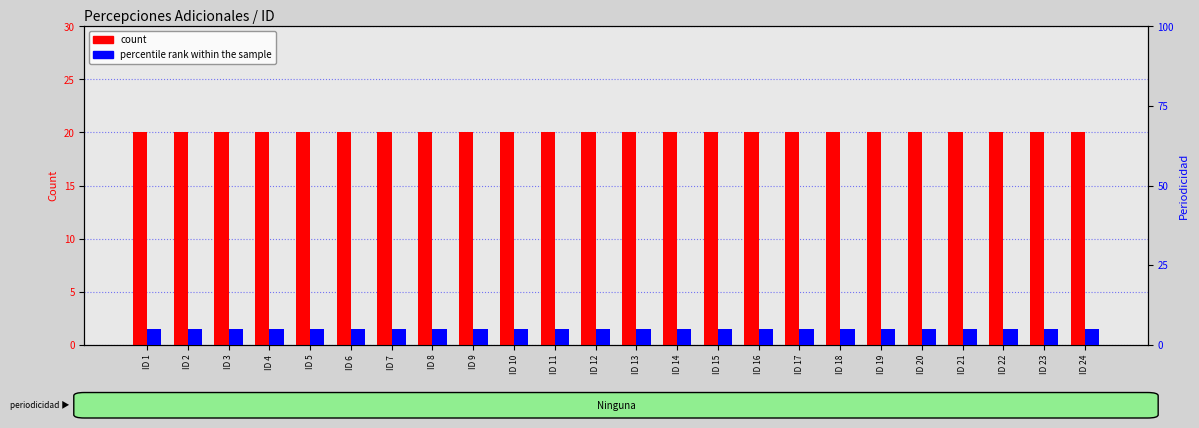

Which category has the highest value in the percentile rank within the sample series?

ID 1